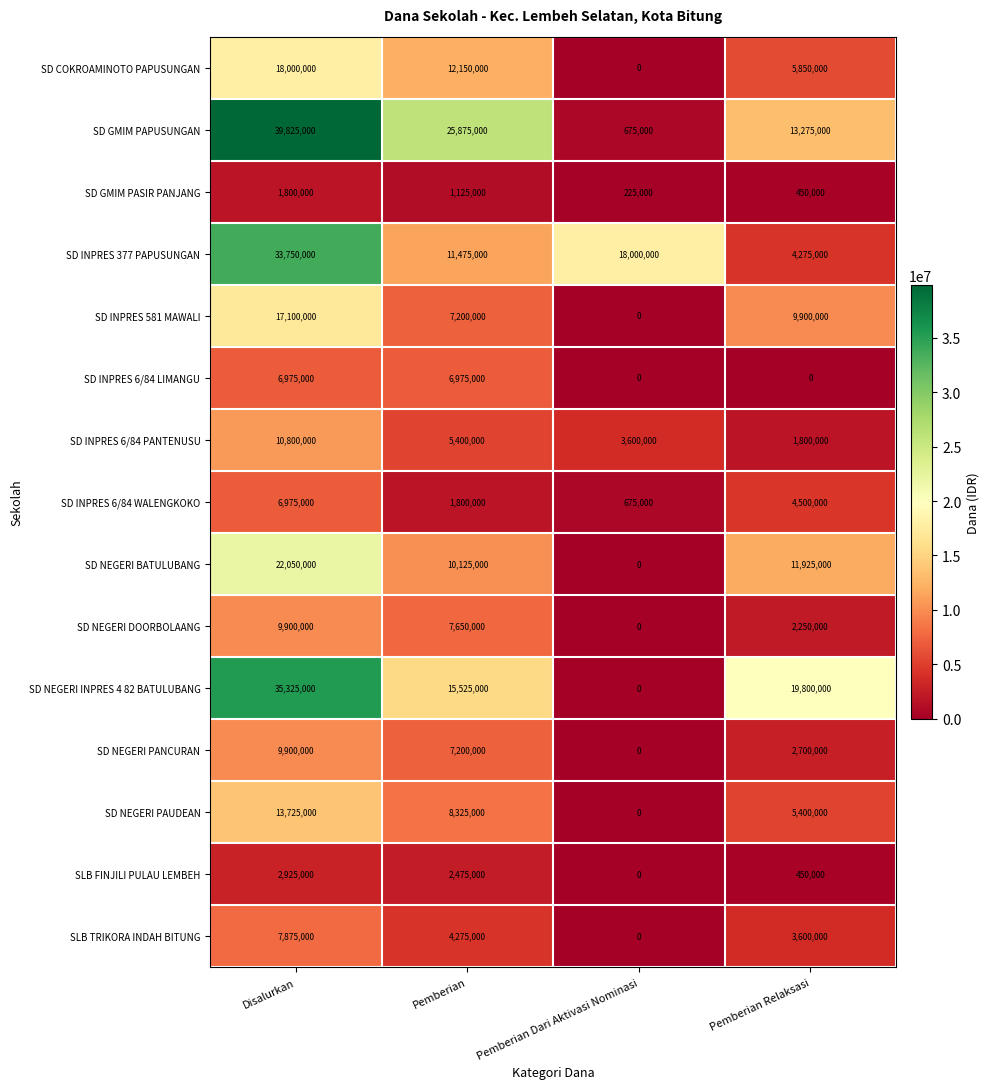

Which category has the highest value in the SD INPRES 377 PAPUSUNGAN series?

Disalurkan